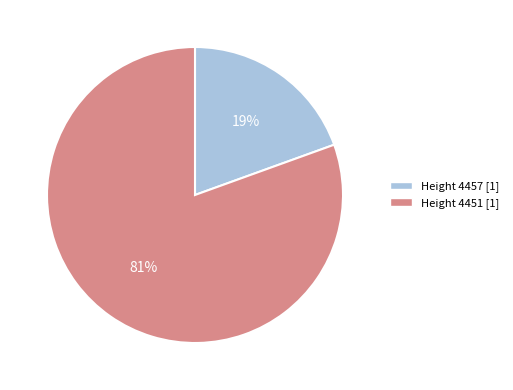

Does any single category account for the majority?

Yes